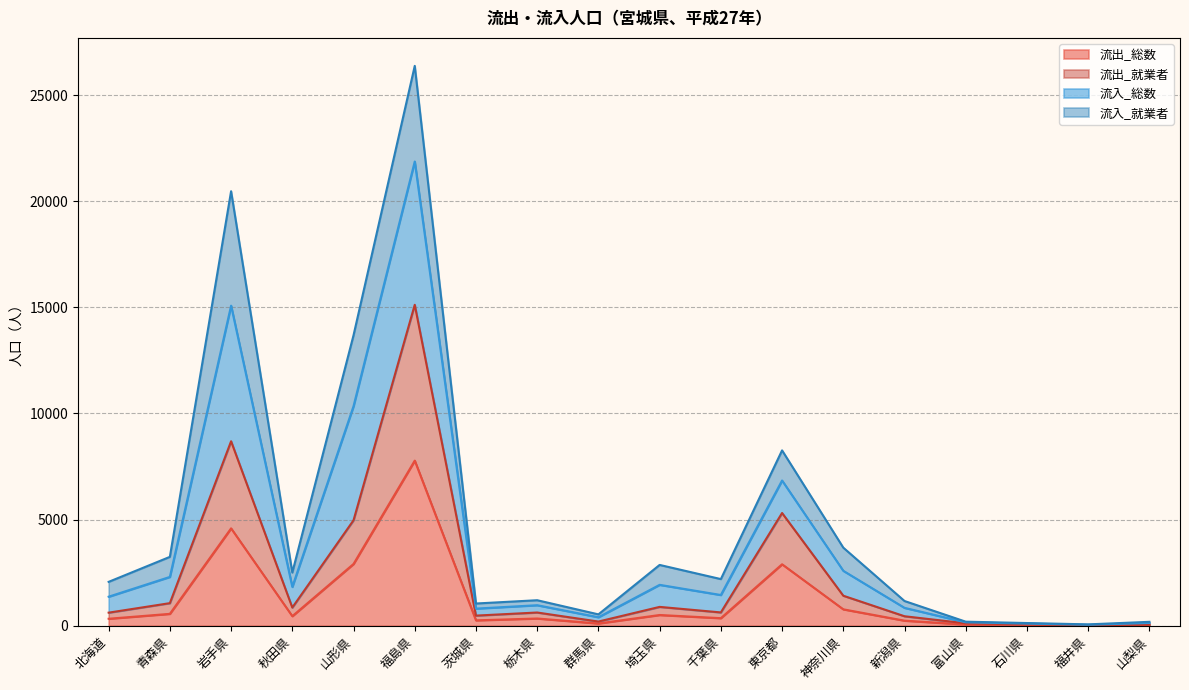

What is the difference between the maximum and second lowest values in the 流出_総数 series?

7746